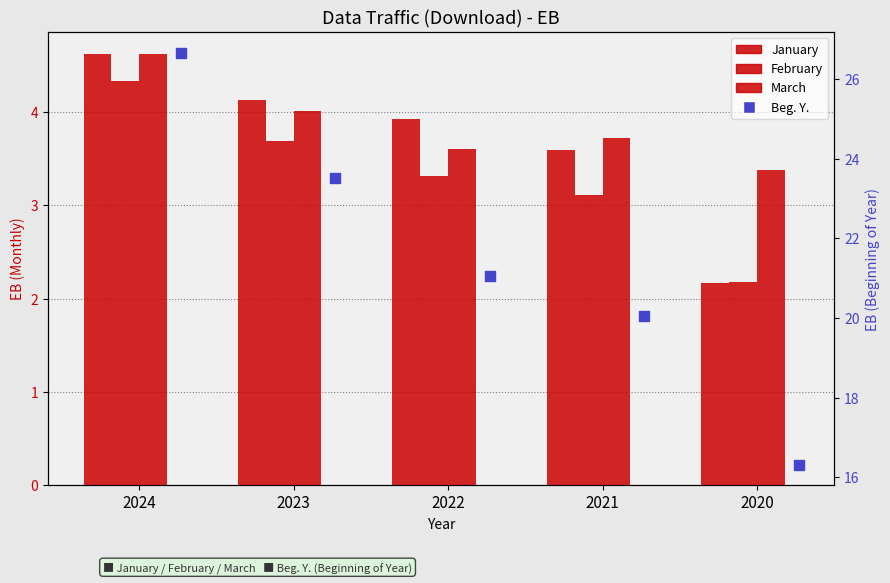

Which series reaches the maximum Y coordinate?

Beg. Y.